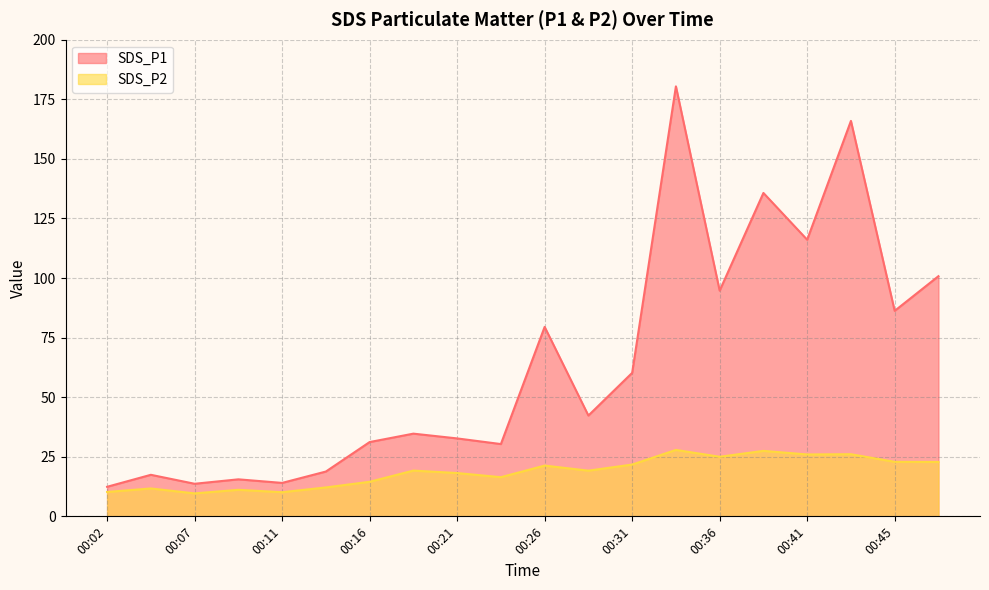

Rank the categories by SDS_P2 value from lowest to highest.

00:07, 00:11, 00:02, 00:09, 00:04, 00:14, 00:16, 00:24, 00:21, 00:28, 00:19, 00:26, 00:31, 00:48, 00:45, 00:36, 00:41, 00:43, 00:38, 00:33